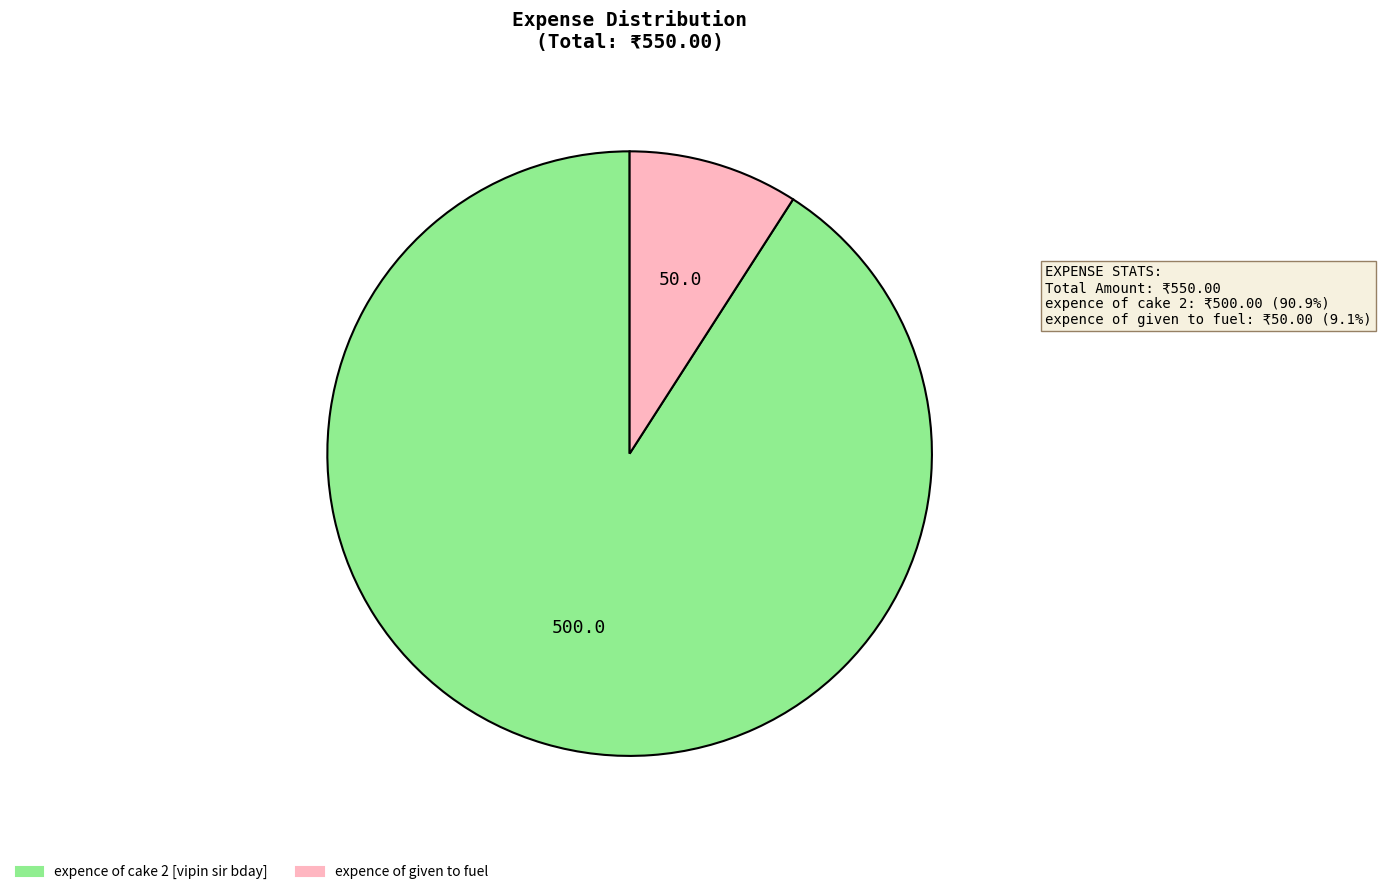

Is expence of cake 2 [vipin sir bday] the majority of the pie?

Yes